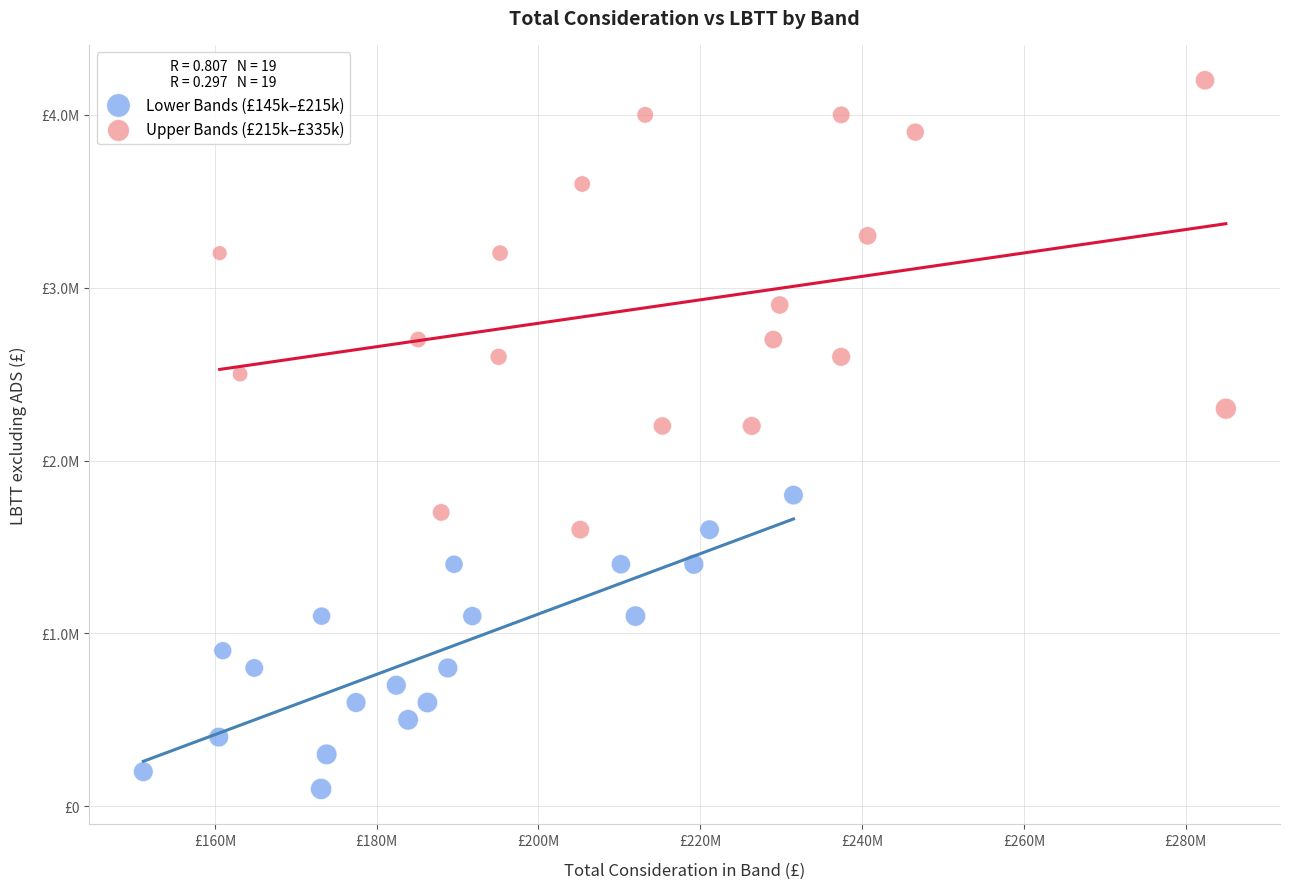

Which series has the widest spread of Y values?

Upper Bands (£215k–£335k)